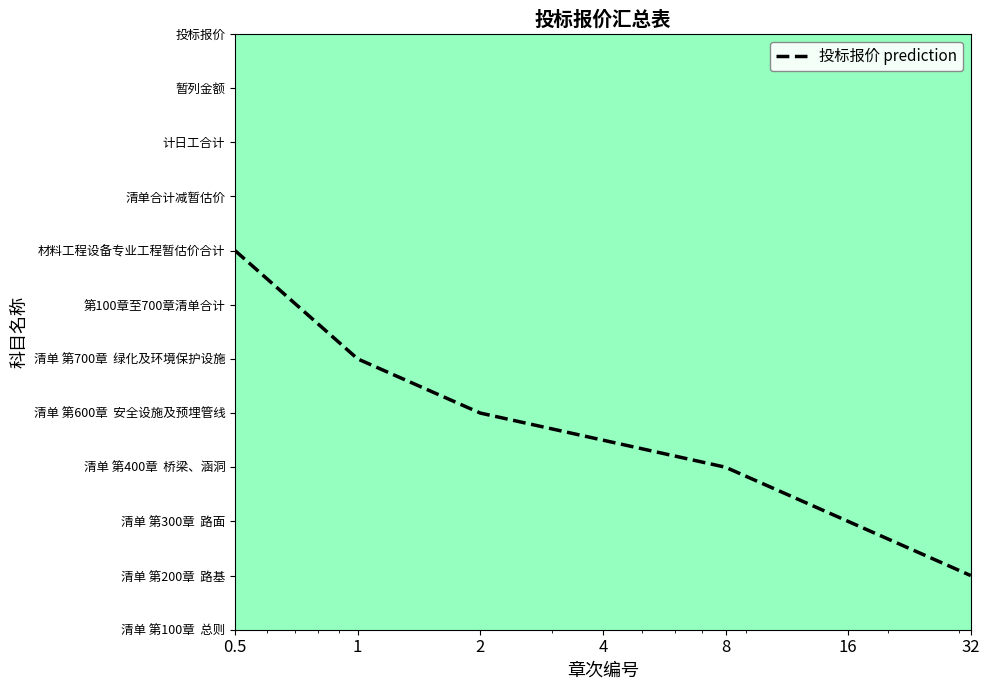

Reading left to right, transcribe all the data shown in this chart.

8.0	6.0	5.0	4.5	4.0	3.0	2.0